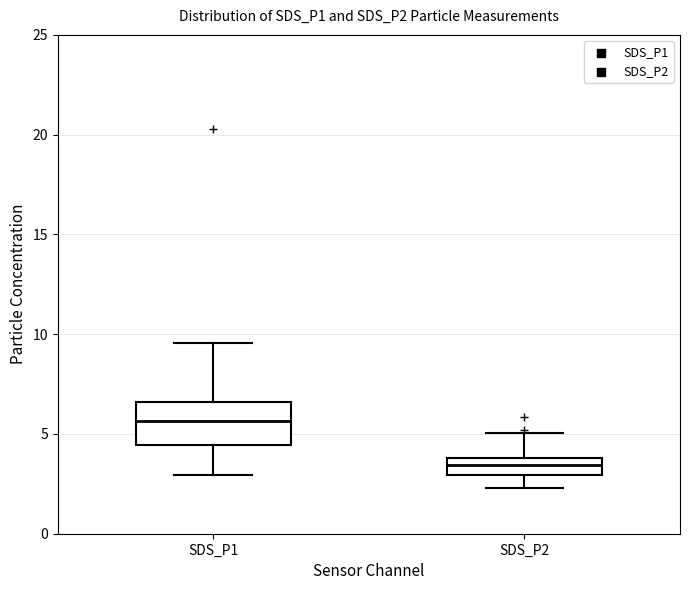

Reading left to right, transcribe this box plot: for each box, give where its median line is, the range the box spans, and where its two whiskers end, as read against the y-axis. The values are not printed on the chart, so give them approximately, as read against the axis.

SDS_P1: median 5.5, box 4.5 to 6.5, whiskers 3.0 to 9.5
SDS_P2: median 3.5, box 3.0 to 4.0, whiskers 2.5 to 5.0